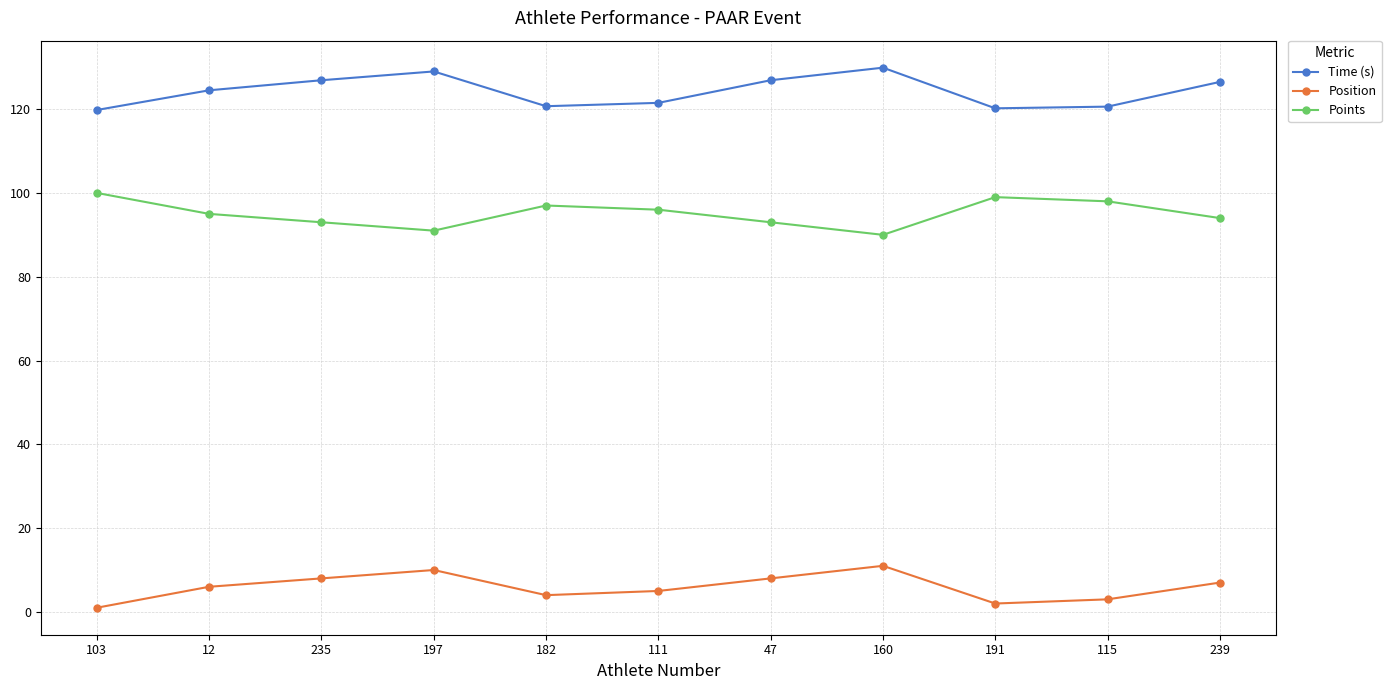

What is the difference between the highest and lowest values at 197?

119.0